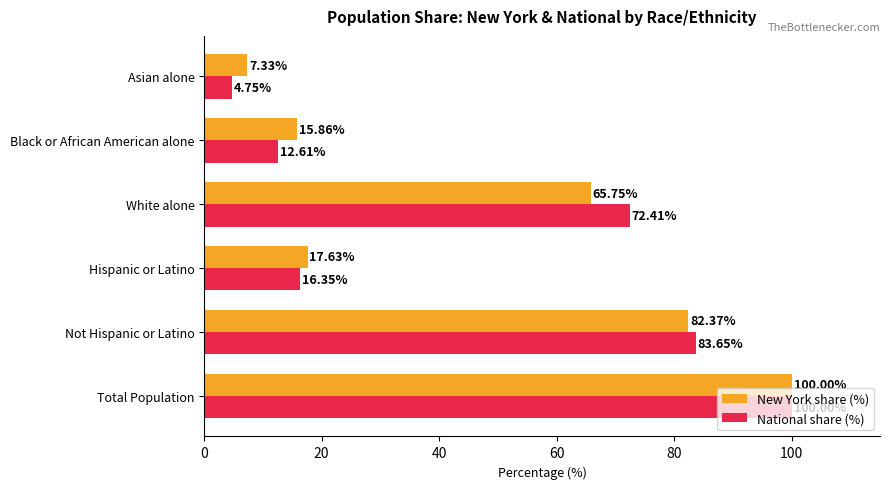

What are all the series names shown in the legend?

New York share (%), National share (%)